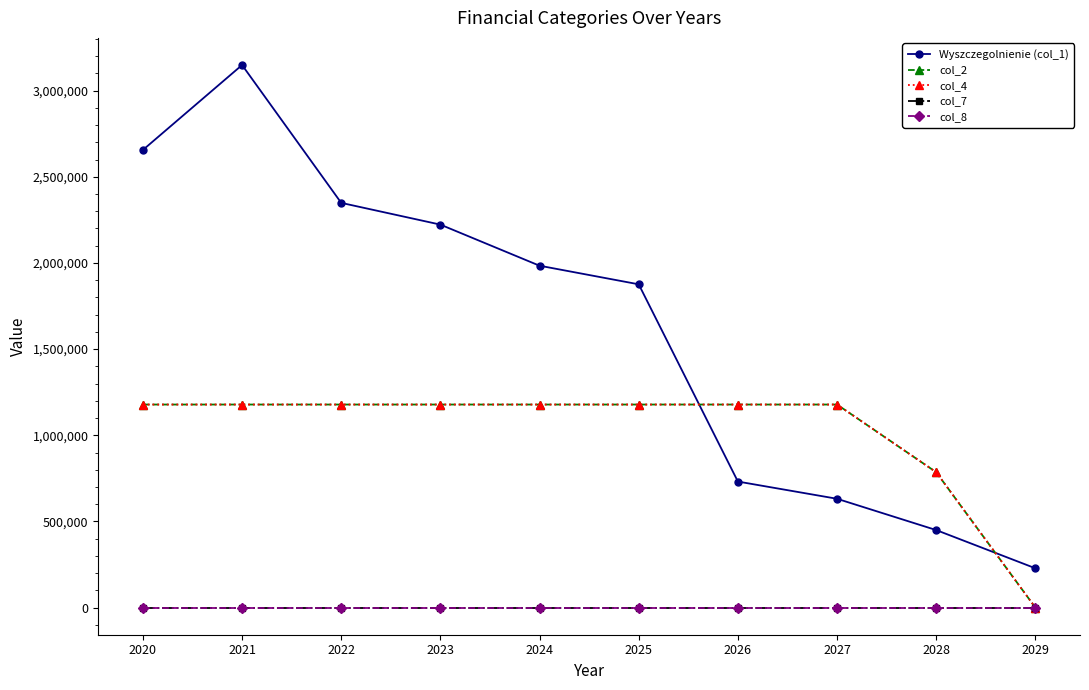

Is this an area chart (filled region under the line)?

No